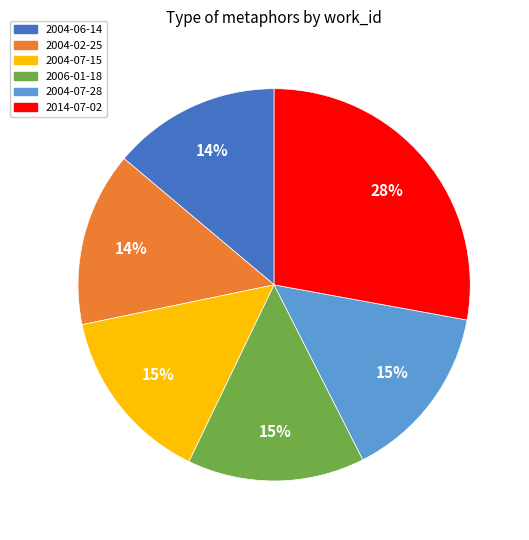

What is the largest slice in the pie chart?

2014-07-02